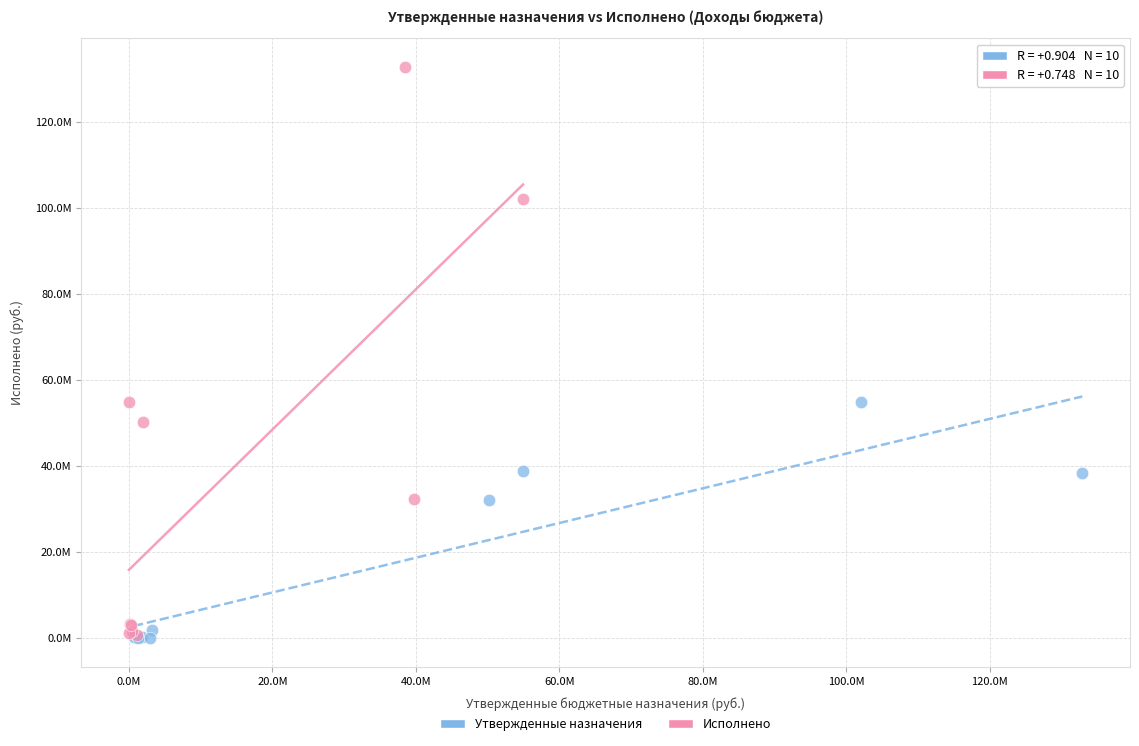

Which series contains the highest Y value?

Исполнено